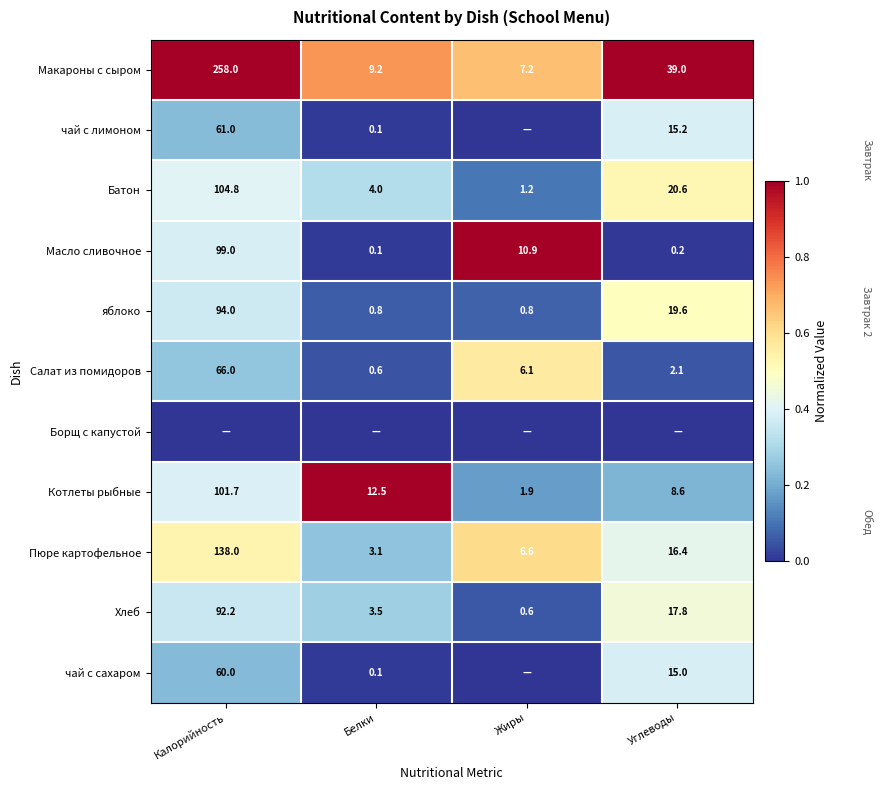

At which category is the sum across all series the highest?

Калорийность